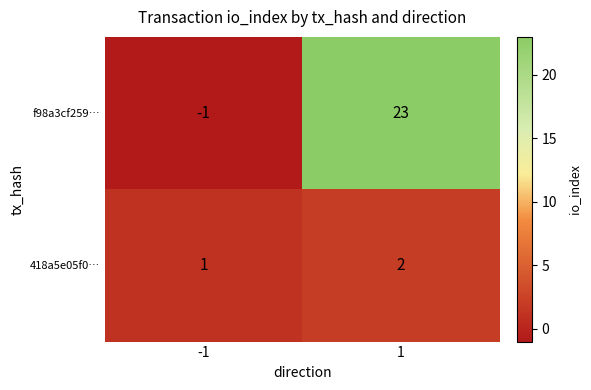

List the labels in order of 418a5e05f0… value, smallest first.

-1, 1